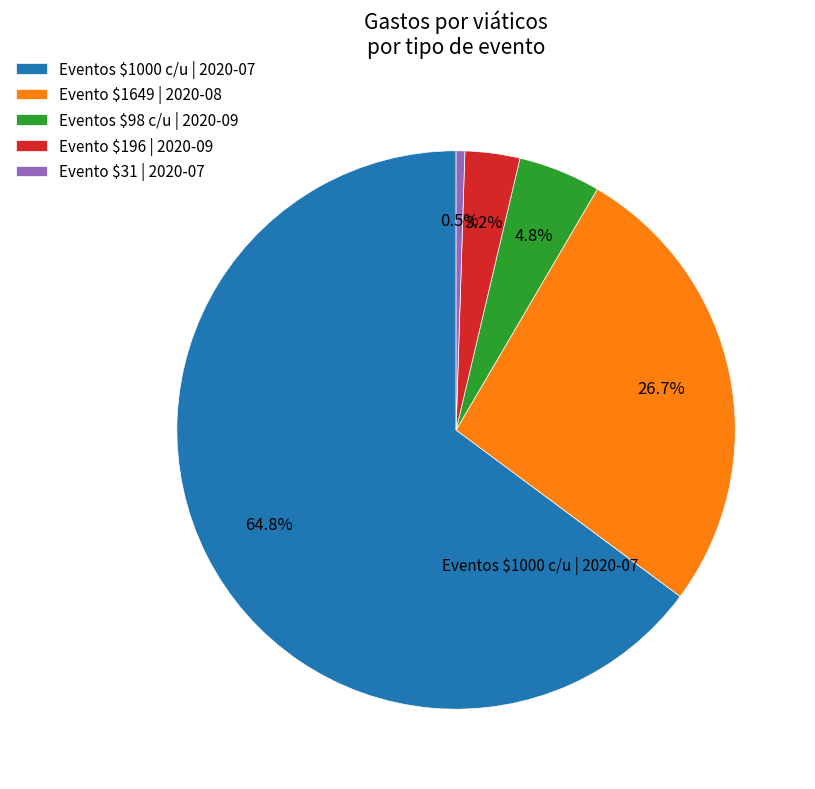

Count the number of slices in the pie.

5